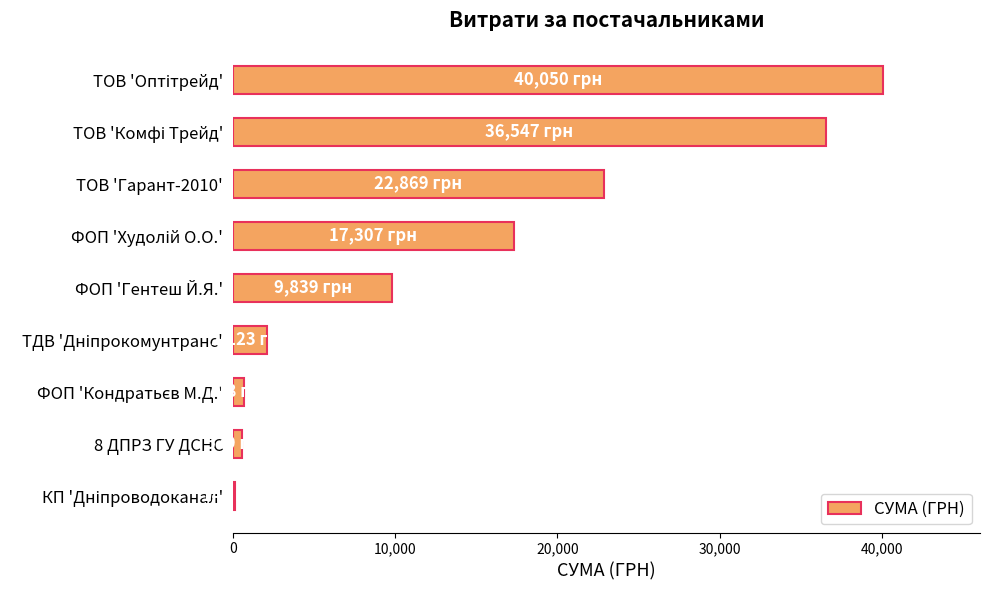

Are the bars grouped side by side (vs. stacked)?

No